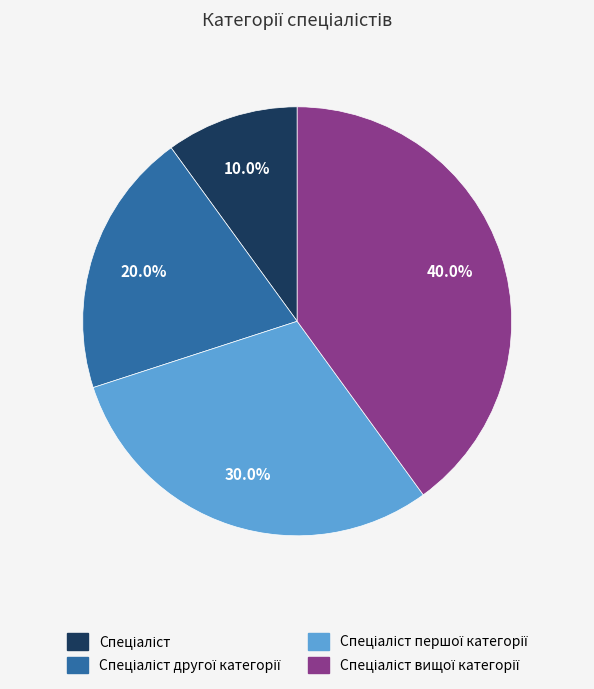

How many segments does this pie chart have?

4